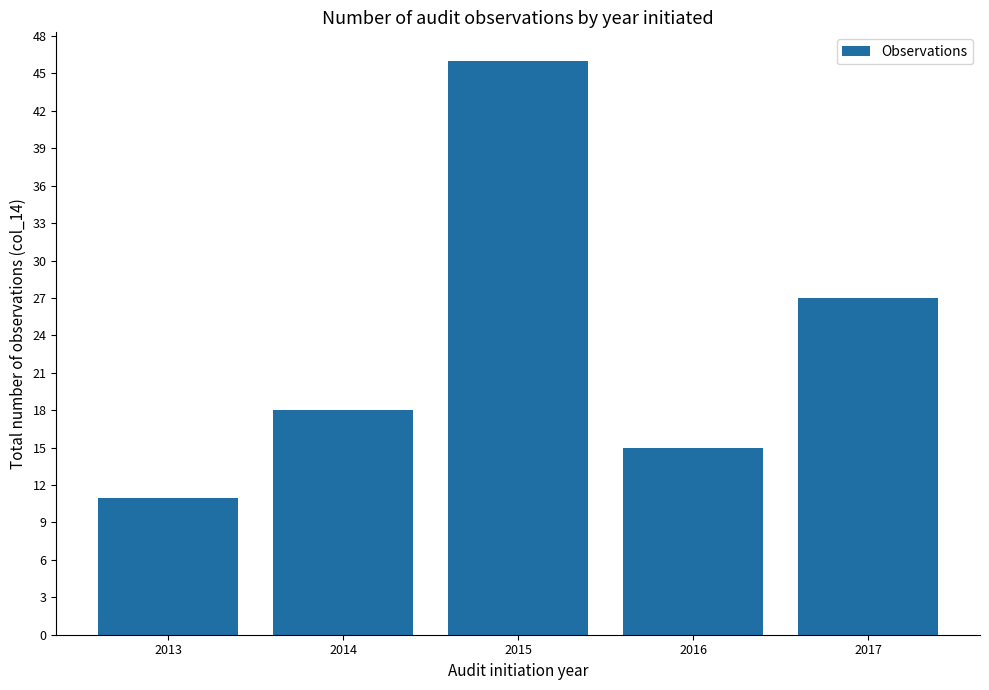

Is it true that the value at 2016 is 15?

True